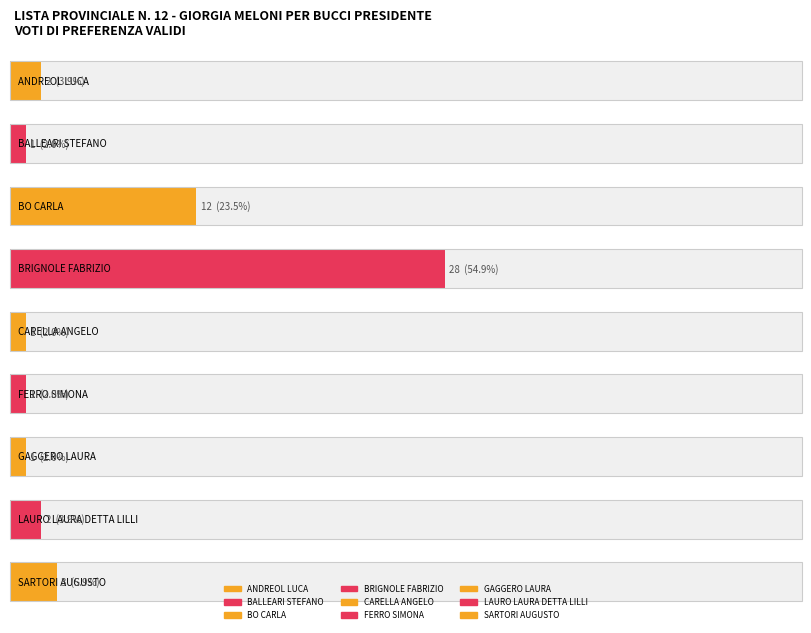

Reading left to right, list all the values displayed in this chart.

ANDREOL LUCA=2	BALLEARI STEFANO=1	BO CARLA=12	BRIGNOLE FABRIZIO=28	CARELLA ANGELO=1	FERRO SIMONA=1	GAGGERO LAURA=1	LAURO LAURA DETTA LILLI=2	SARTORI AUGUSTO=3